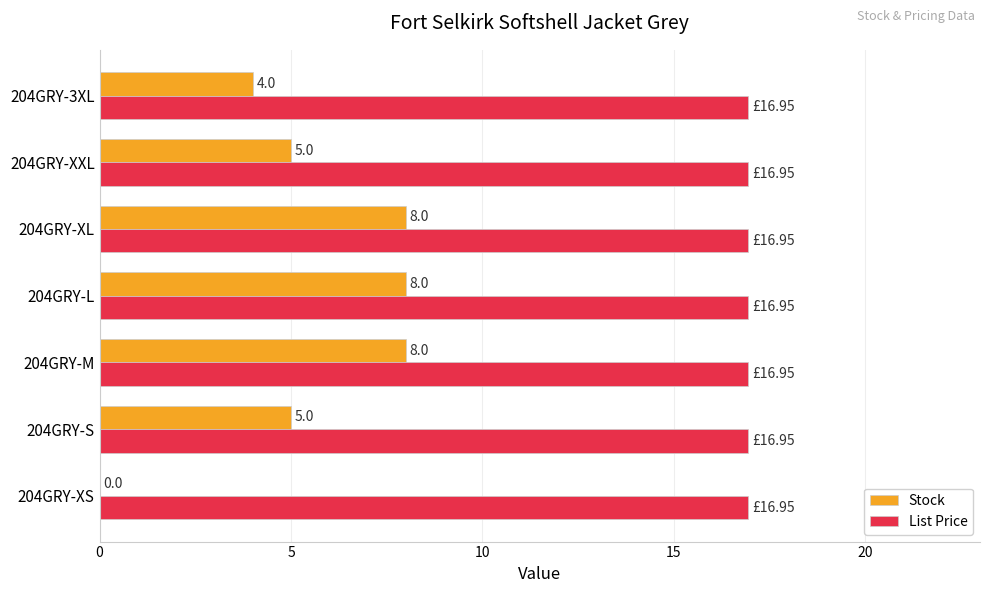

Which series changed the most between 204GRY-XS and 204GRY-M?

Stock